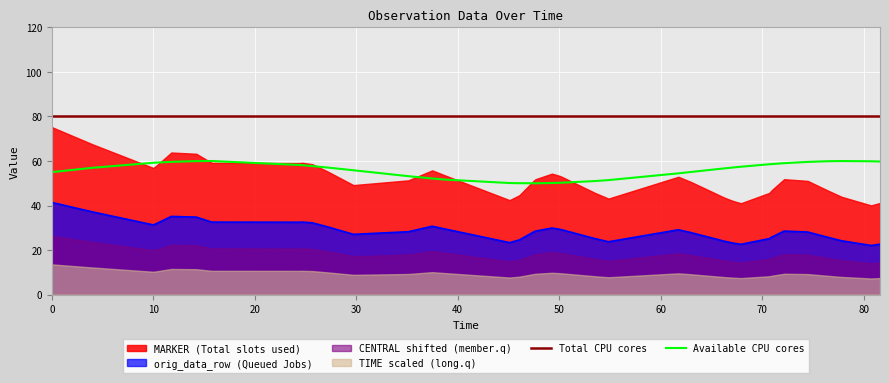

What is the highest value of the orig_data_row (Queued Jobs) series?

41.4